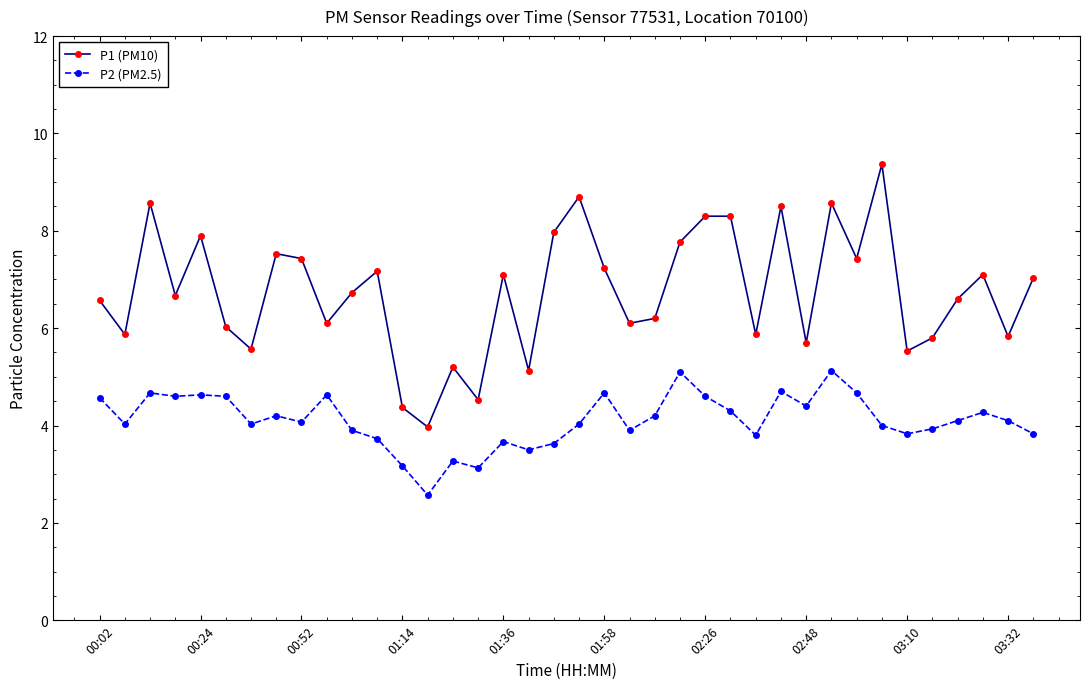

Which series has the largest range (max minus min)?

P1 (PM10)